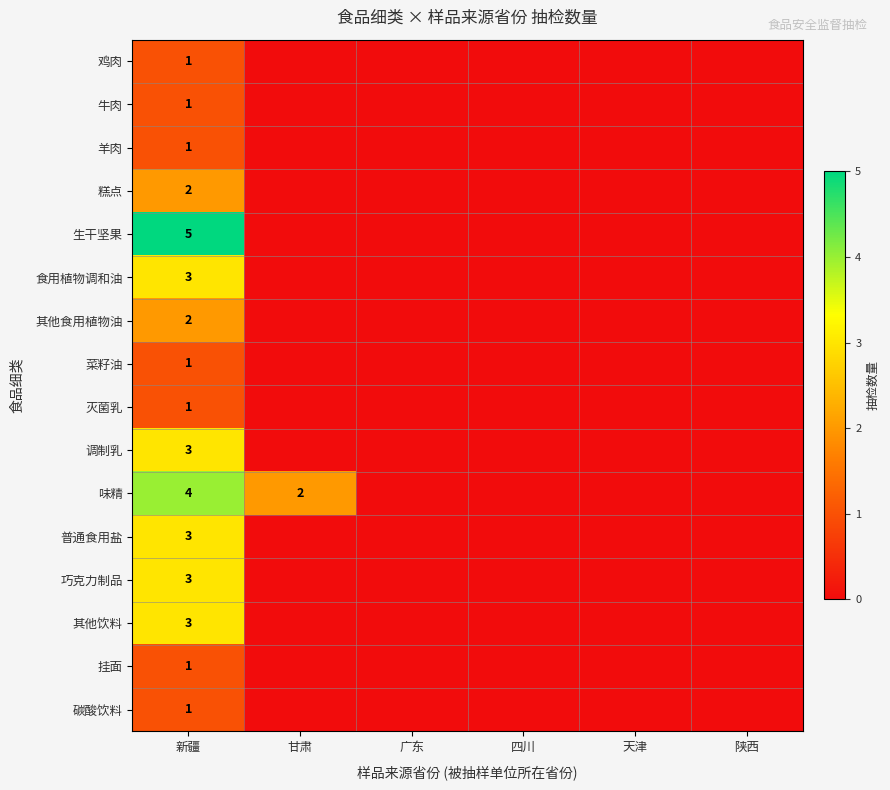

At which category is the sum across all series the highest?

新疆